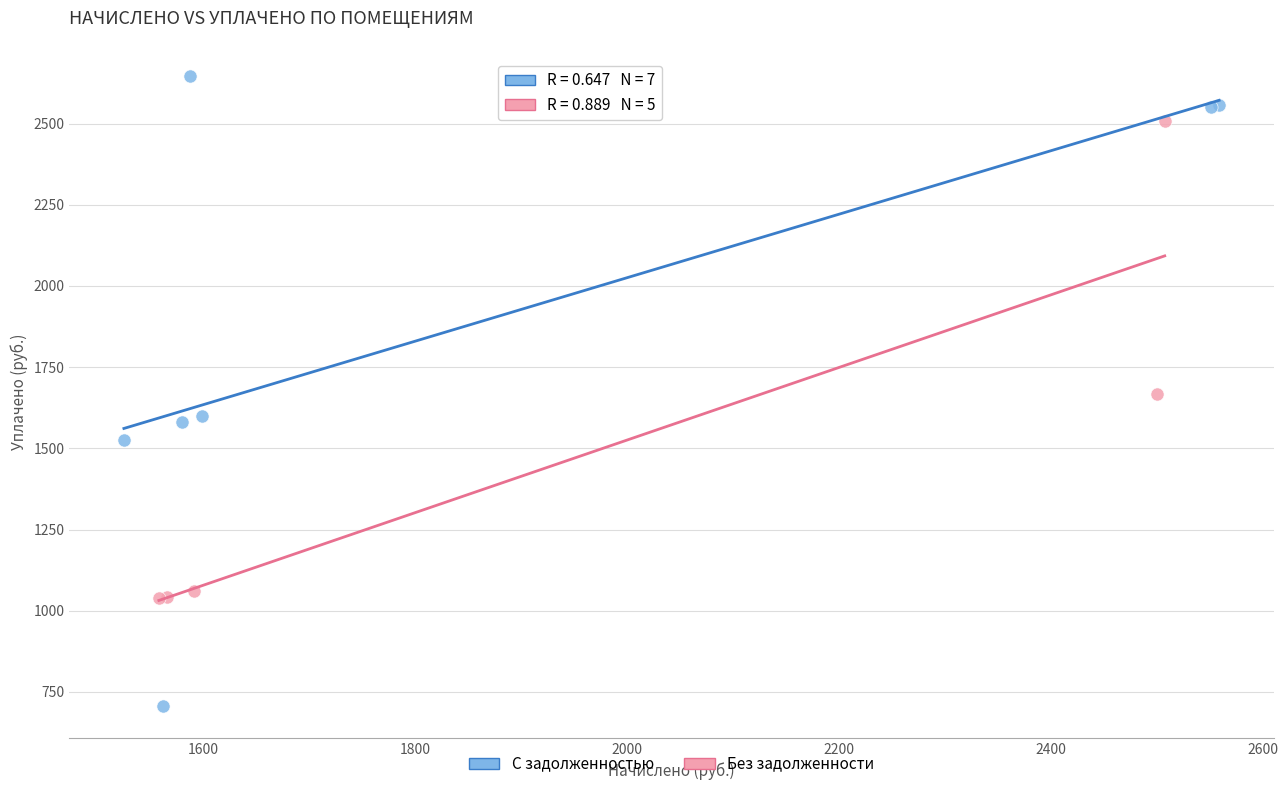

What are all the series names shown in the legend?

С задолженностью, Без задолженности